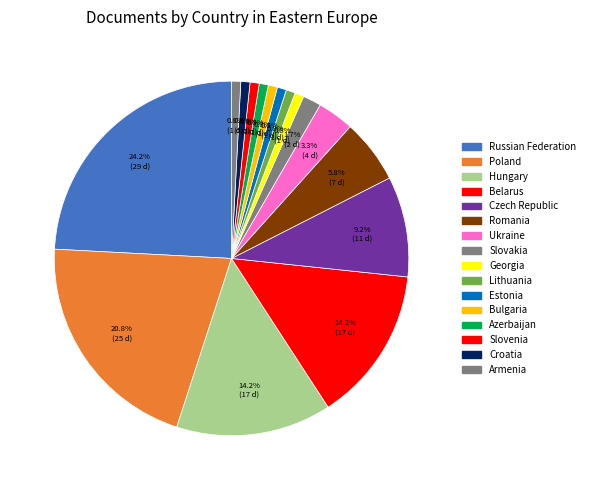

The Georgia slice represents 8% of the pie. True or false?

False